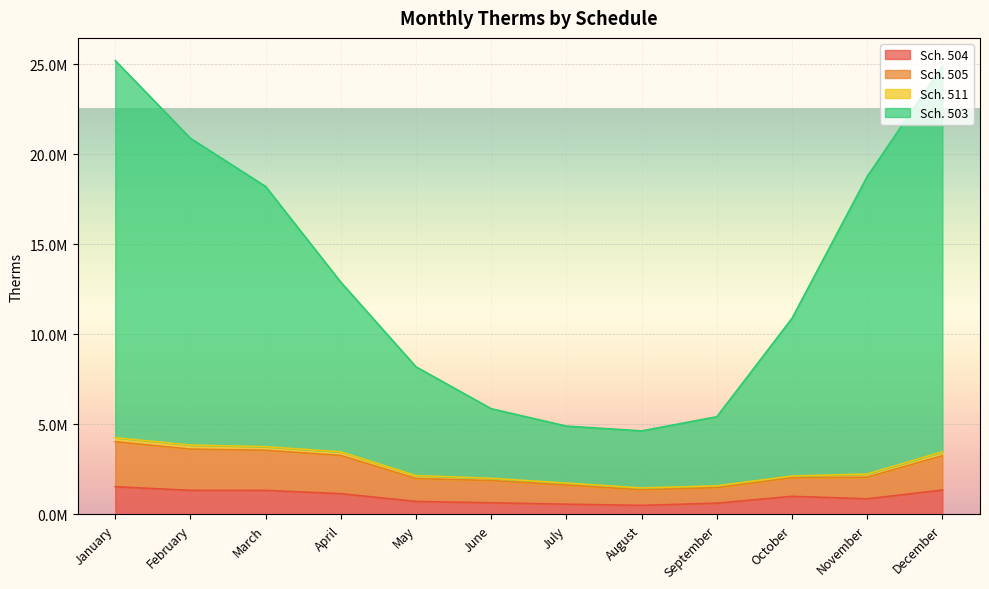

Read the Sch. 503 value at August.

4643150.5